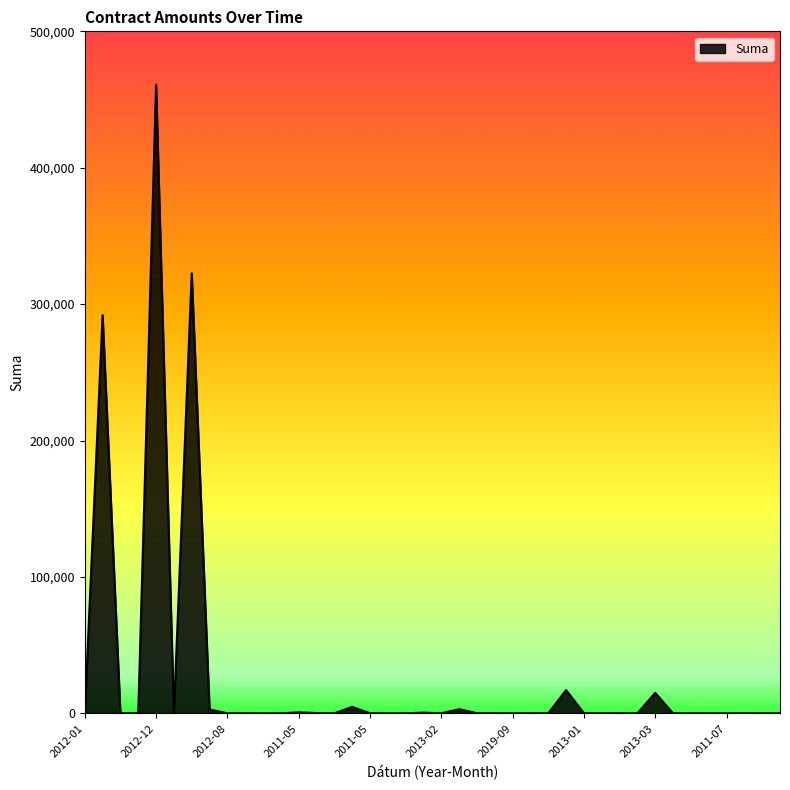

How many lines are shown in the chart?

1